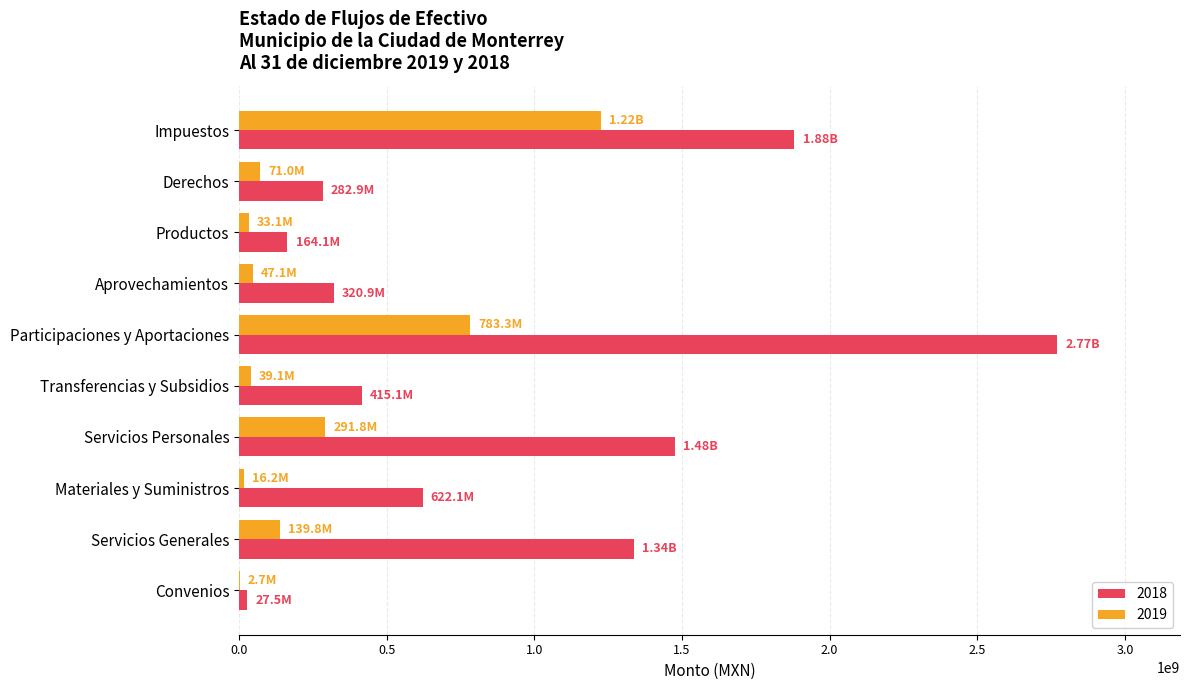

What is the highest value of the 2019 series?

1224950672.1